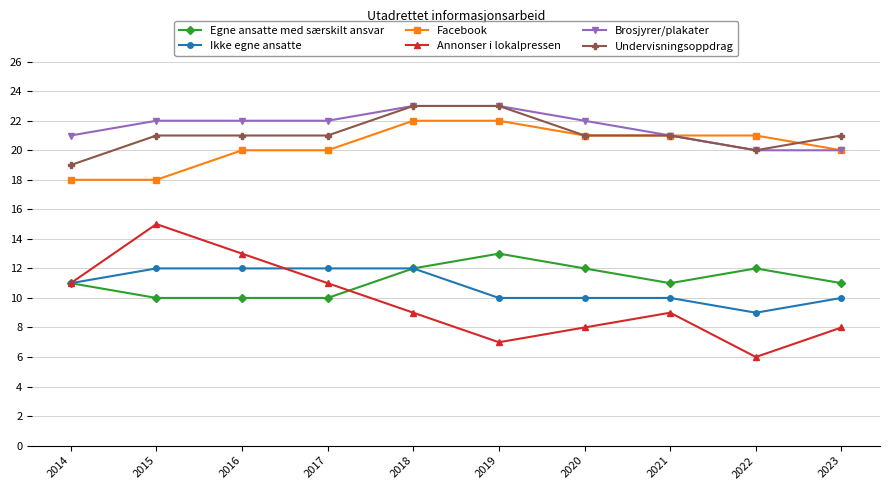

The Facebook series shows 20 at 2023. True or false?

True